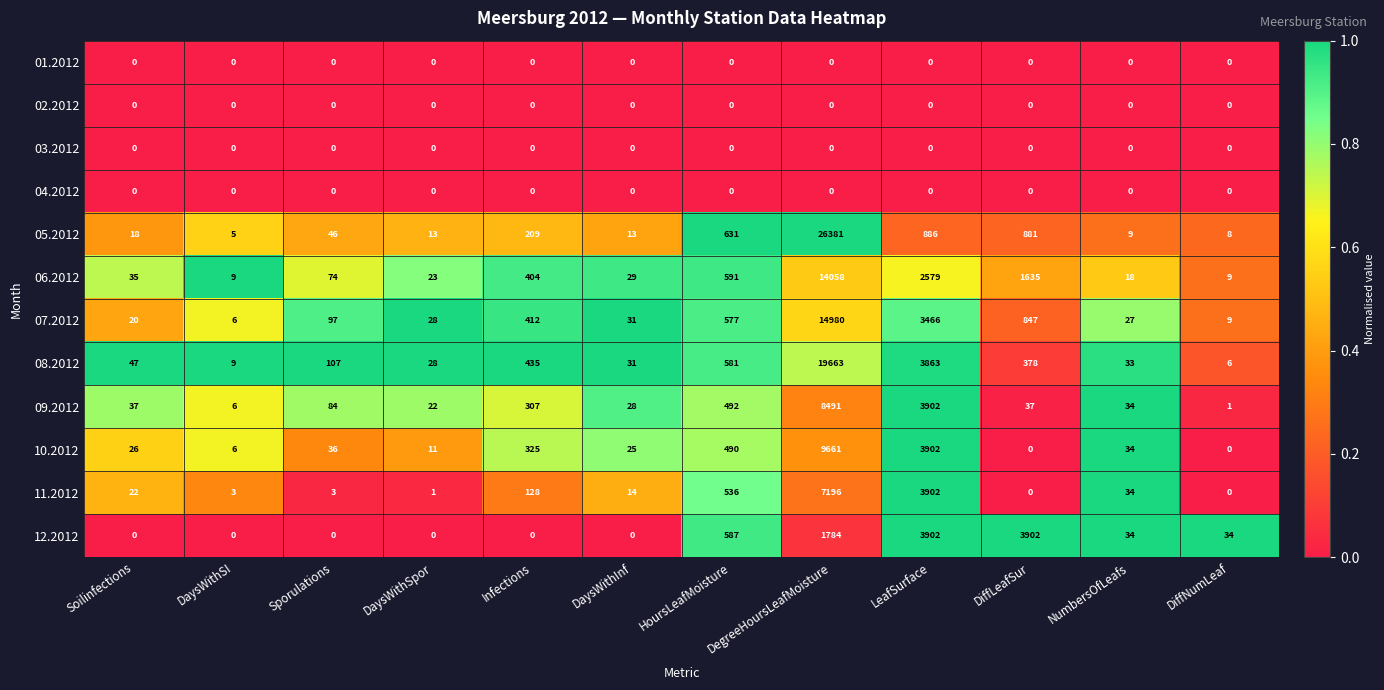

Which series has the widest spread of values?

05.2012